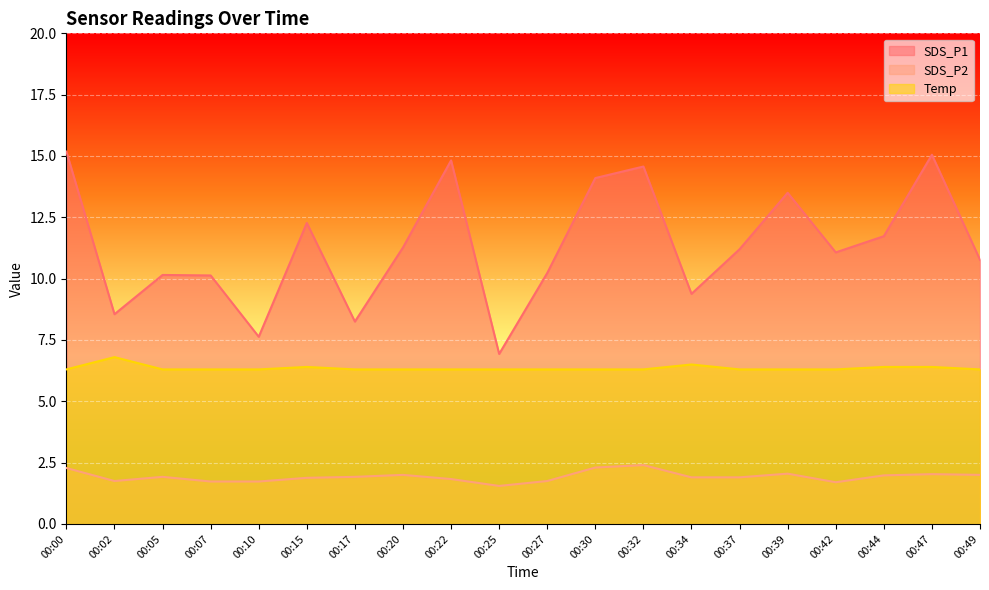

Which series has the largest range (max minus min)?

SDS_P1